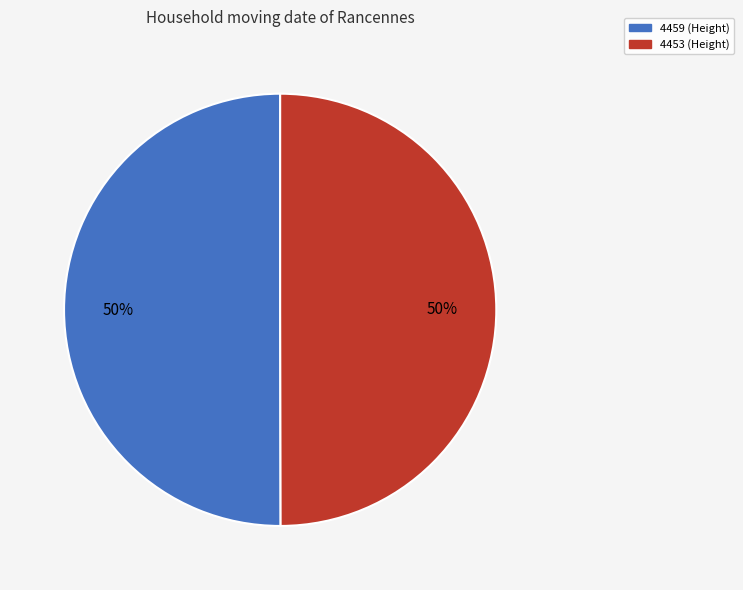

What percentage is the 4453 slice, to the nearest percent?

50%